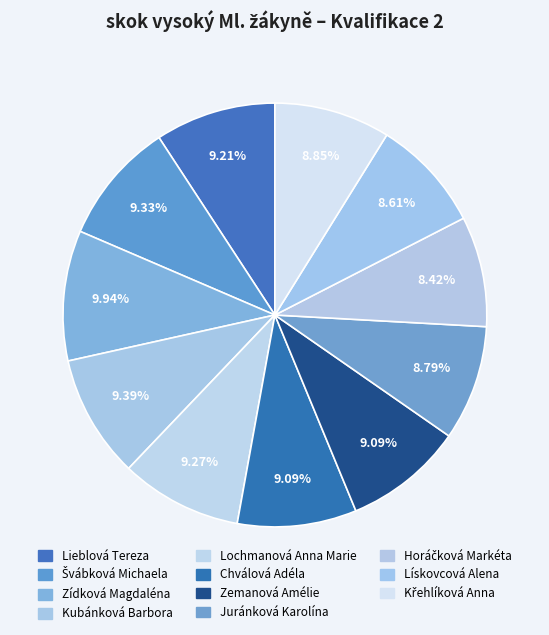

How many segments does this pie chart have?

11